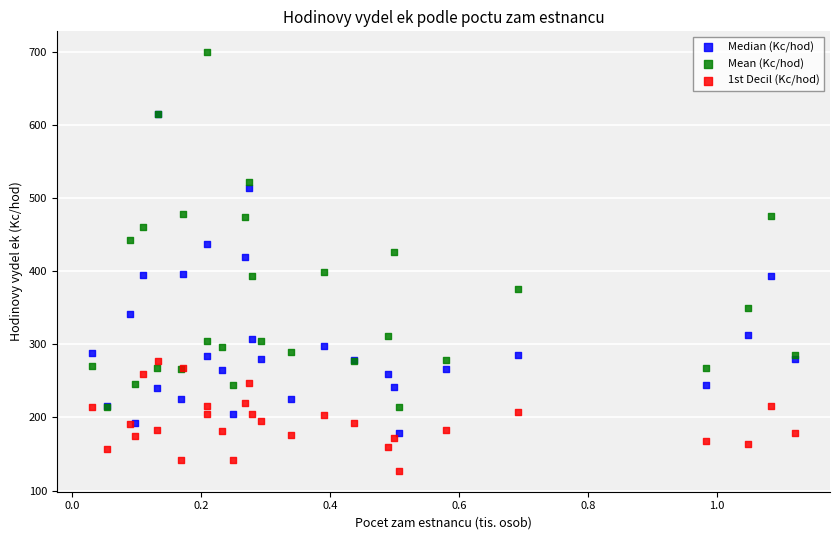

What are all the series names shown in the legend?

Median (Kc/hod), Mean (Kc/hod), 1st Decil (Kc/hod)